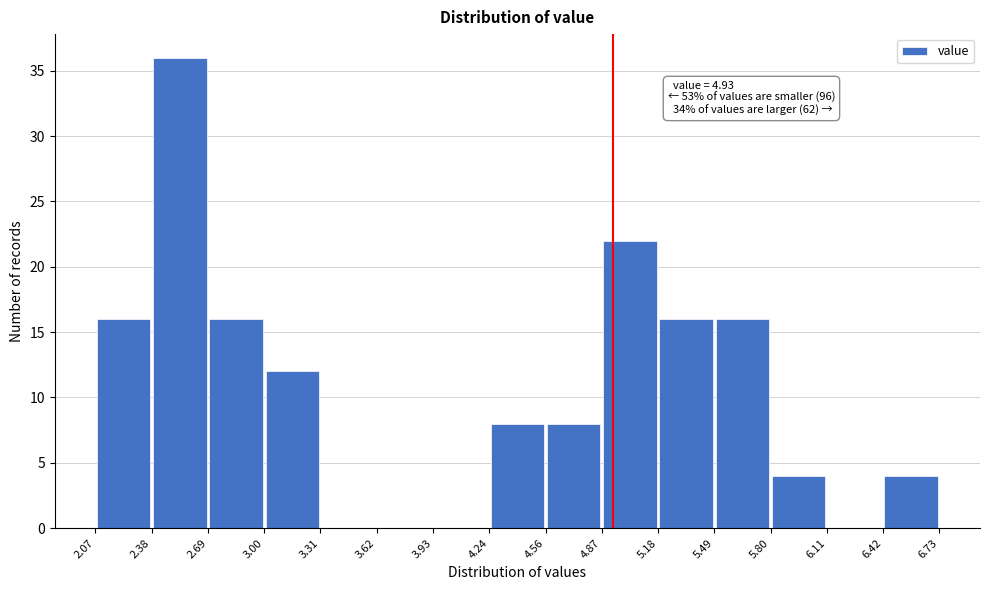

Which range on the x-axis has the tallest bar?

2.38 to 2.69